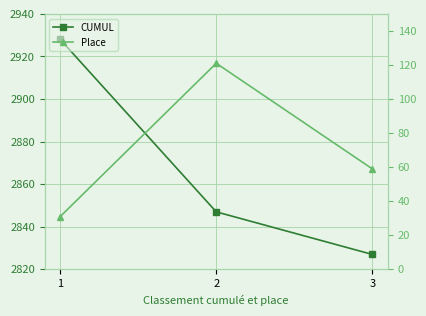

Reading left to right, extract all data points from this chart.

CUMUL: 2928	2847	2827
Place: 31	121	59